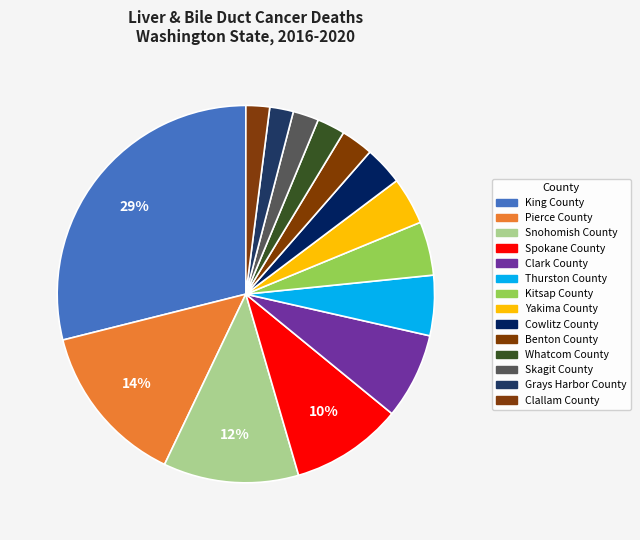

Count the number of slices in the pie.

14